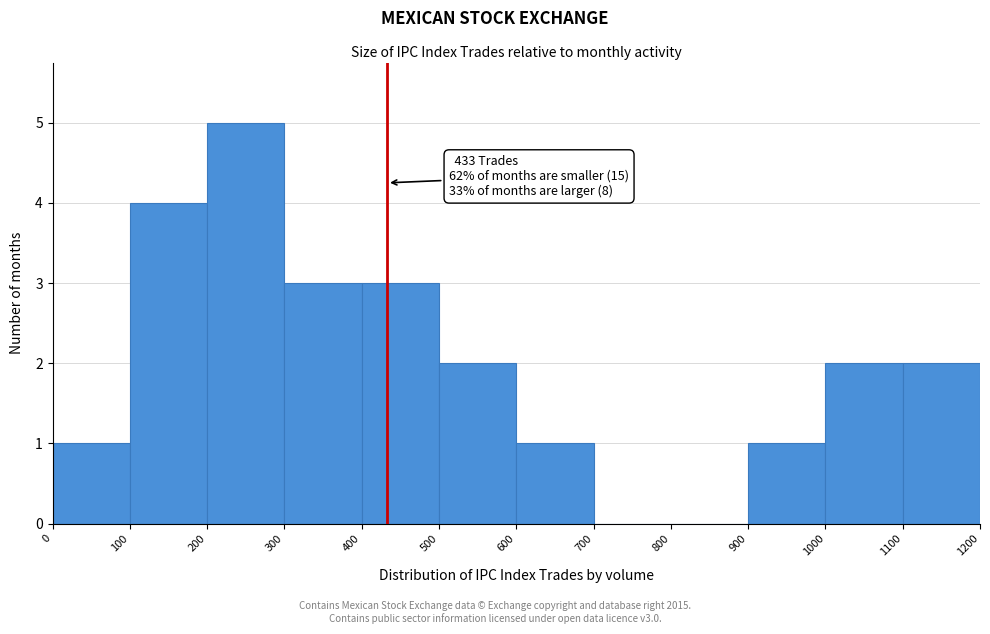

Which range on the x-axis has the tallest bar?

200 to 300